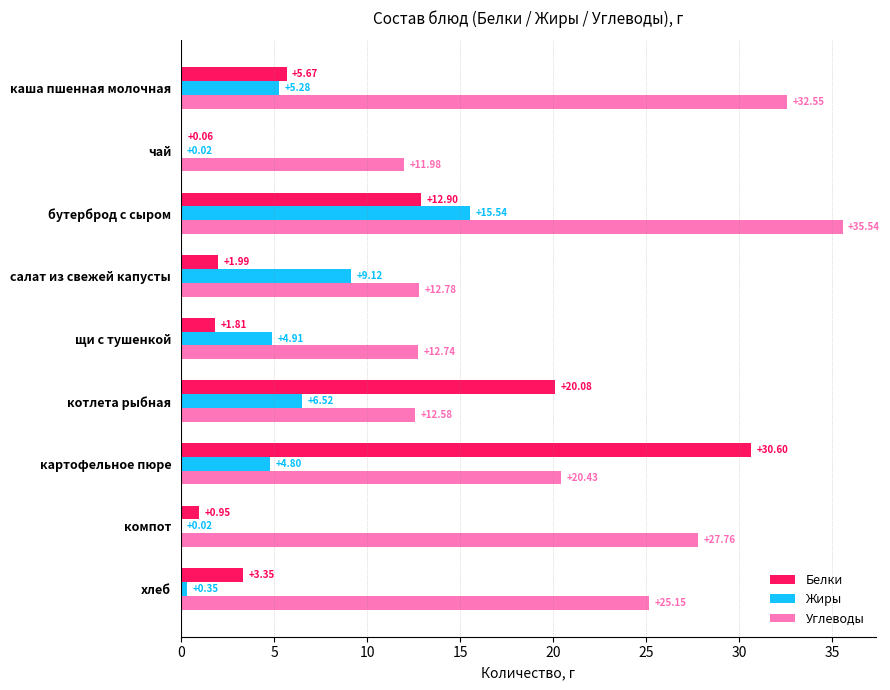

At which category does the chart reach its peak across all series?

бутерброд с сыром